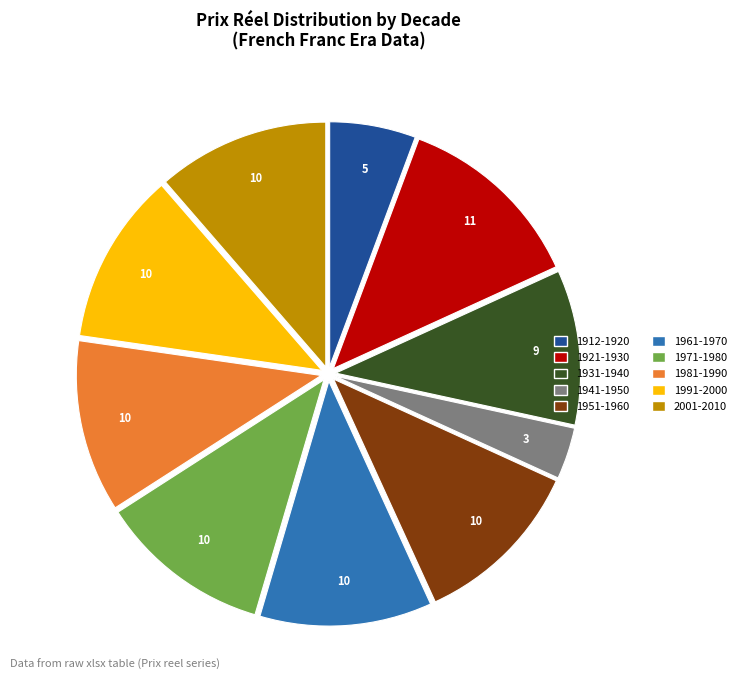

The 1961-1970 slice represents 17% of the pie. True or false?

False